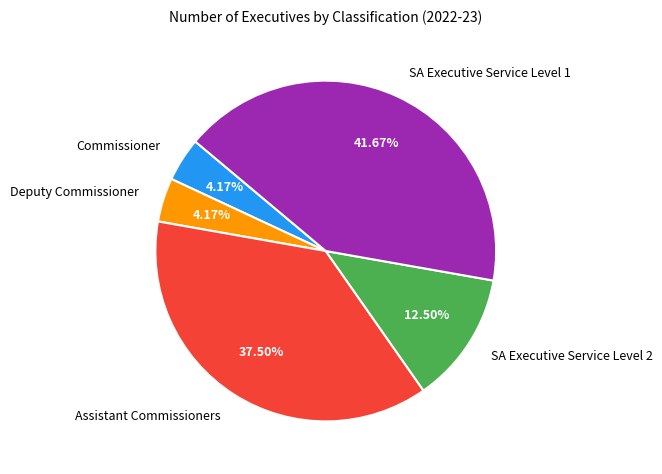

Do Deputy Commissioner and SA Executive Service Level 1 together represent more than half of the pie?

No